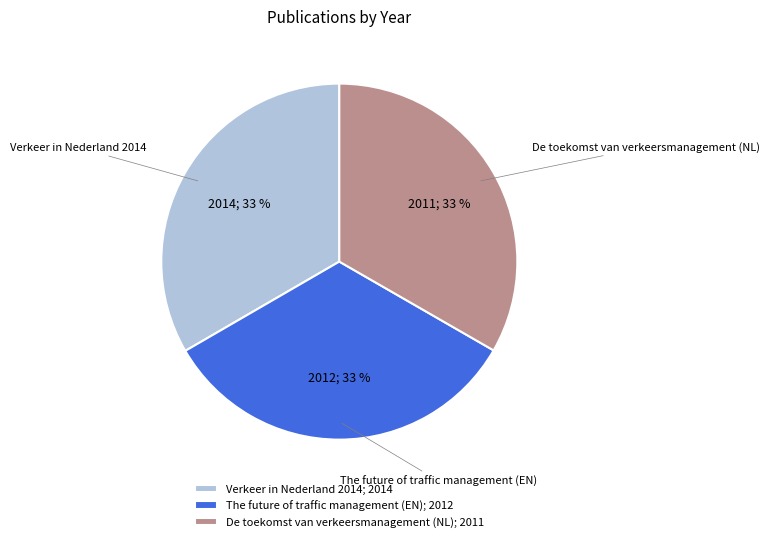

To the nearest percent, what portion does The future of traffic management (EN) represent?

33%